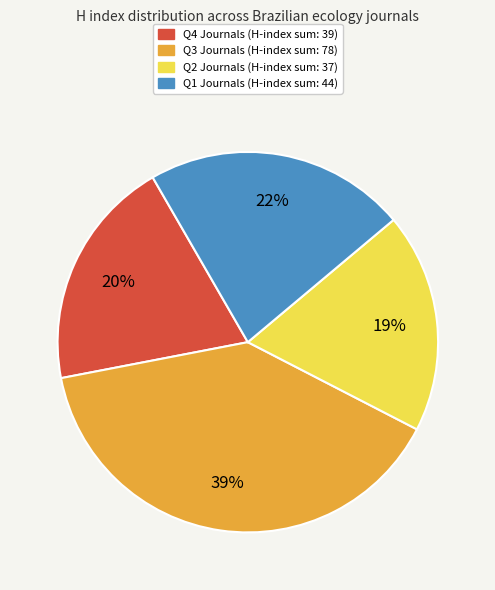

Does any single category account for the majority?

No